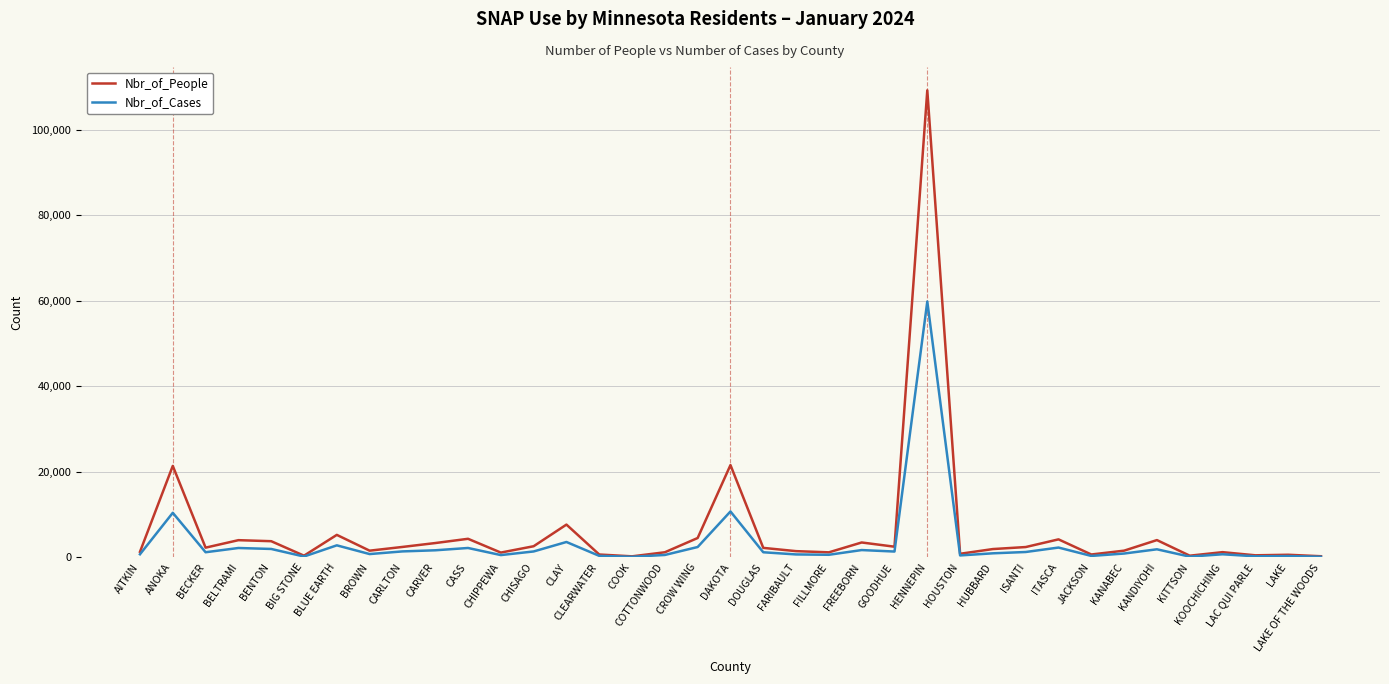

Does the chart have visible grid lines?

Yes